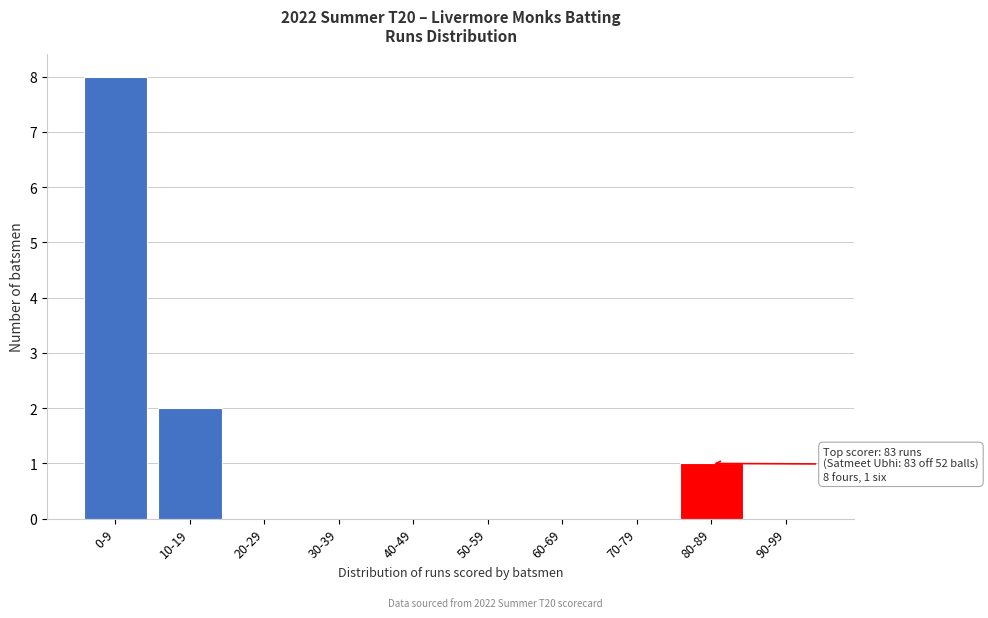

Reading right to left, list all the values displayed in this chart.

90-99=0	80-89=1	70-79=0	60-69=0	50-59=0	40-49=0	30-39=0	20-29=0	10-19=2	0-9=8